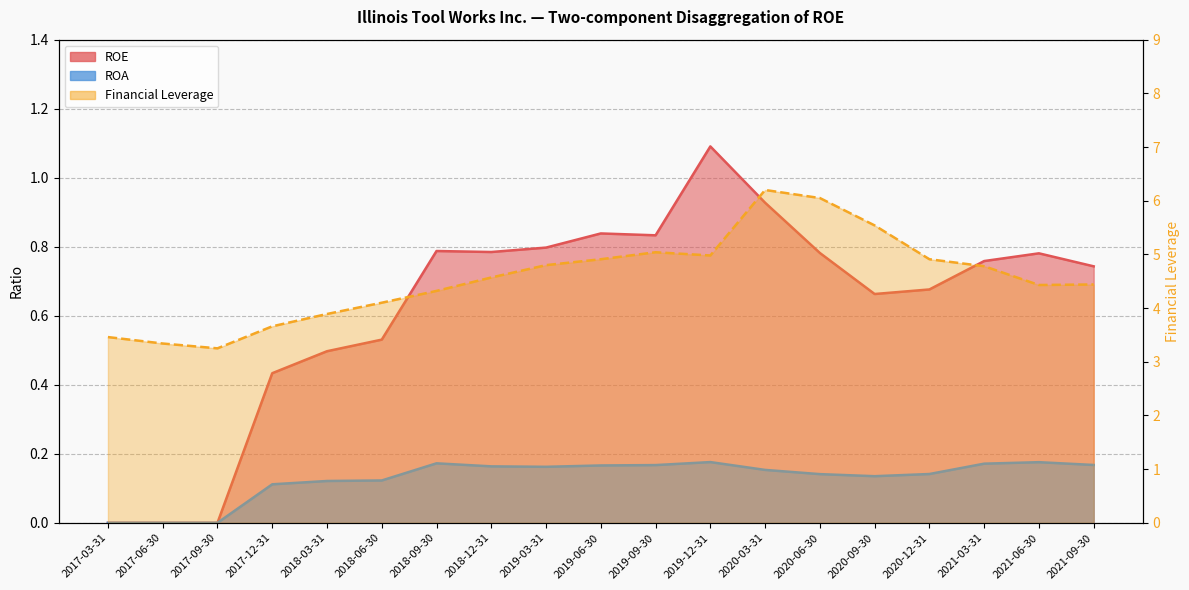

The Financial Leverage series shows 6.8 at 2018-06-30. True or false?

False